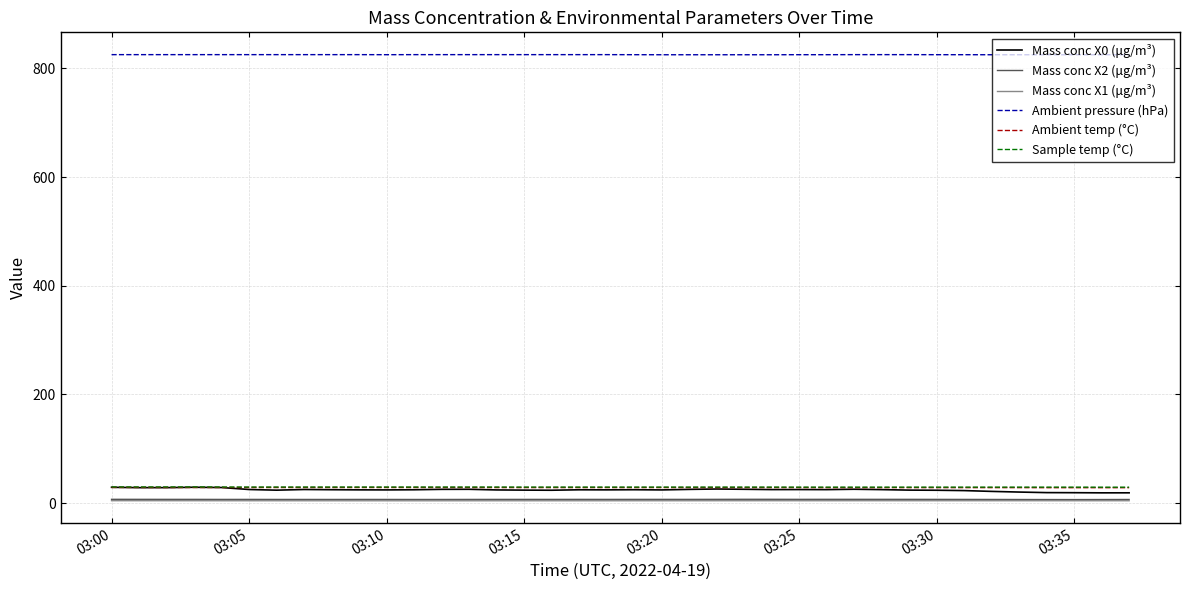

True or false: Mass conc X0 (μg/m³) and Ambient pressure (hPa) intersect in this chart.

False